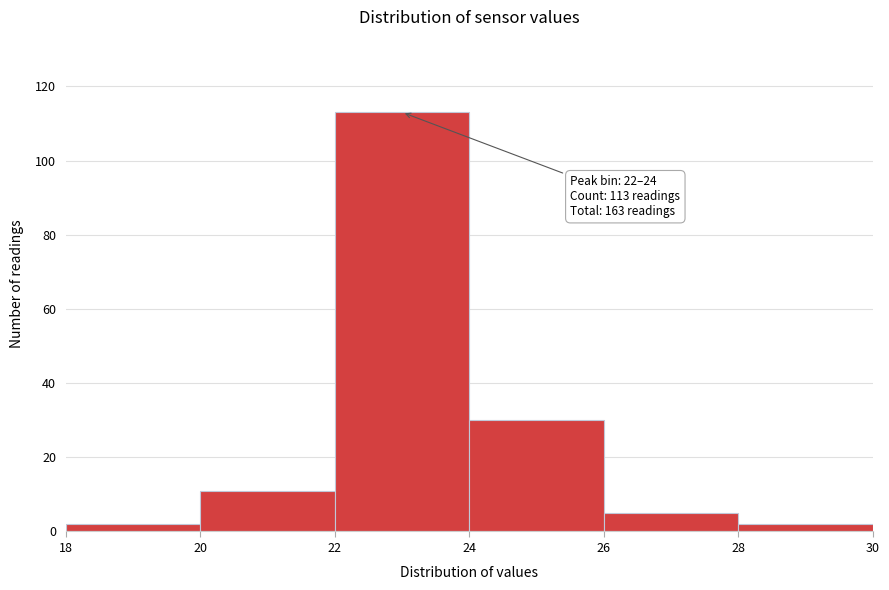

Over which range of the x-axis is the bar tallest?

22 to 24